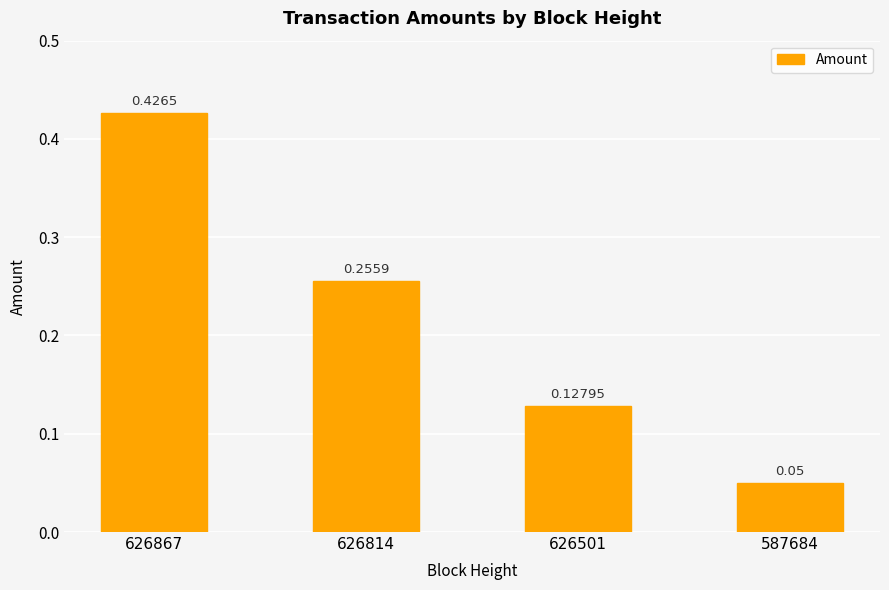

Which has a higher value, 626814 or 626867?

626867